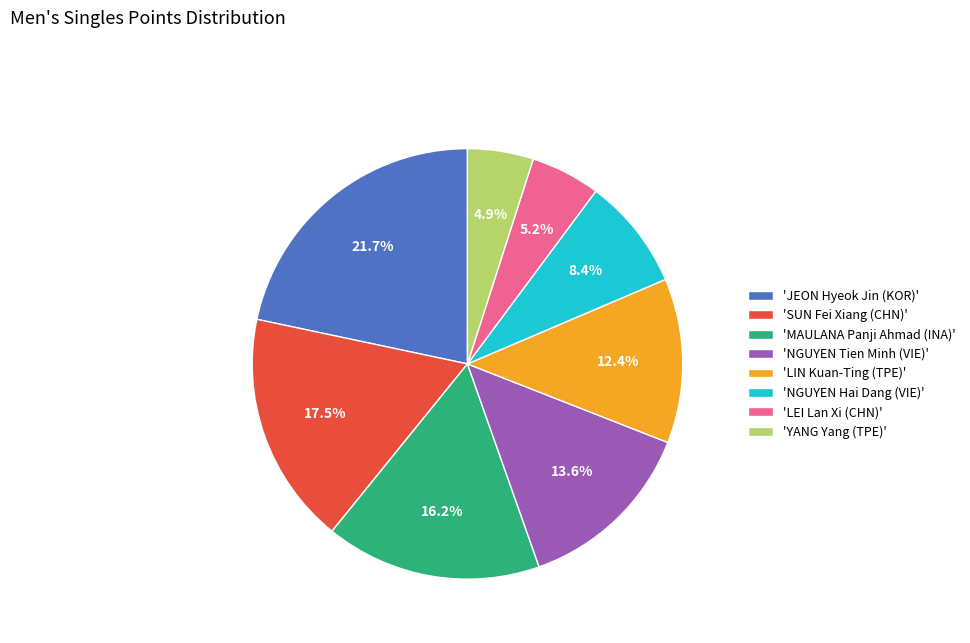

How many slices are in this pie chart?

8